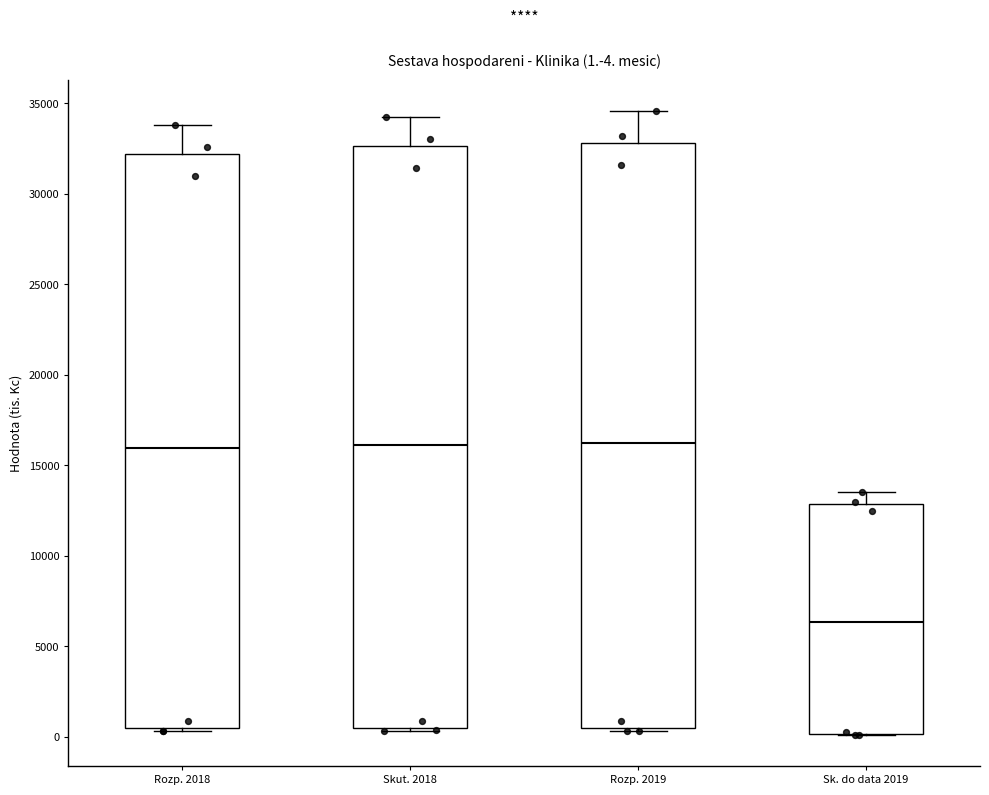

Which box's median line is the lowest?

Sk. do data 2019